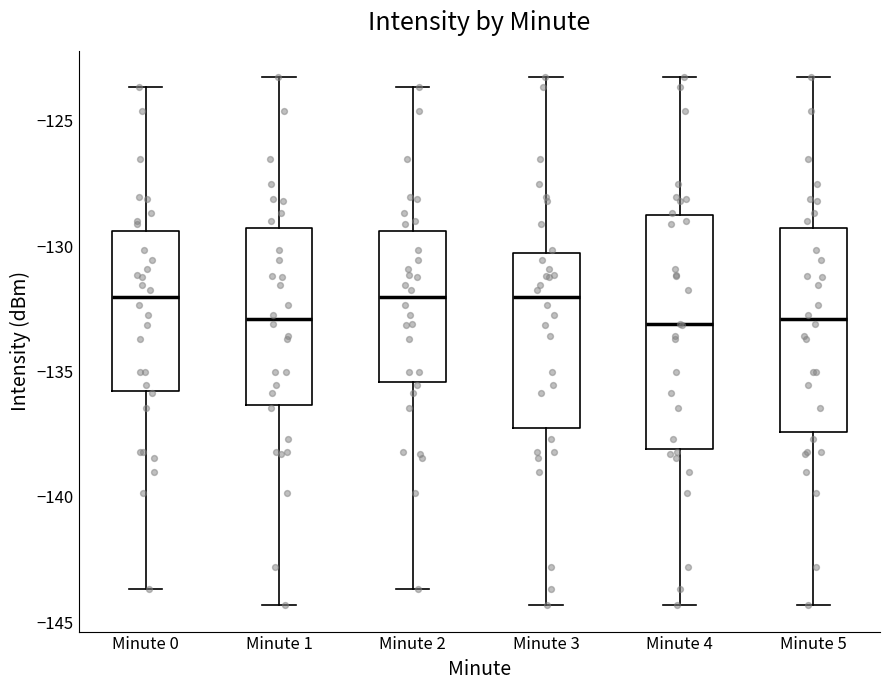

Where does the lower whisker of the box for Minute 0 end on the y-axis? The values are not printed on the chart, so give them approximately, as read against the axis.

-143.5